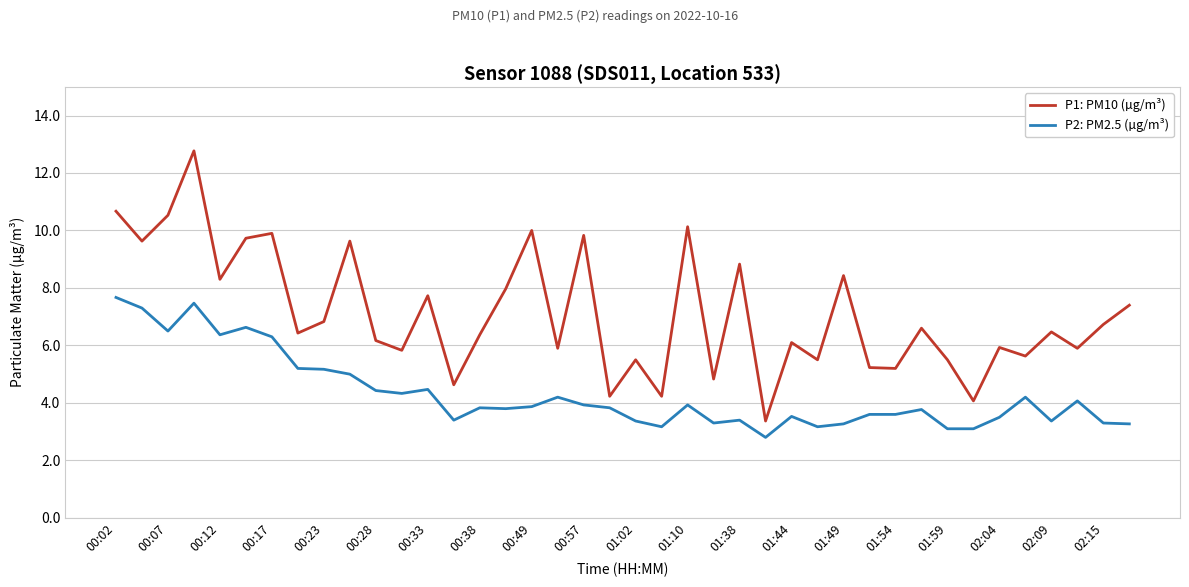

How many series are shown in this chart?

2